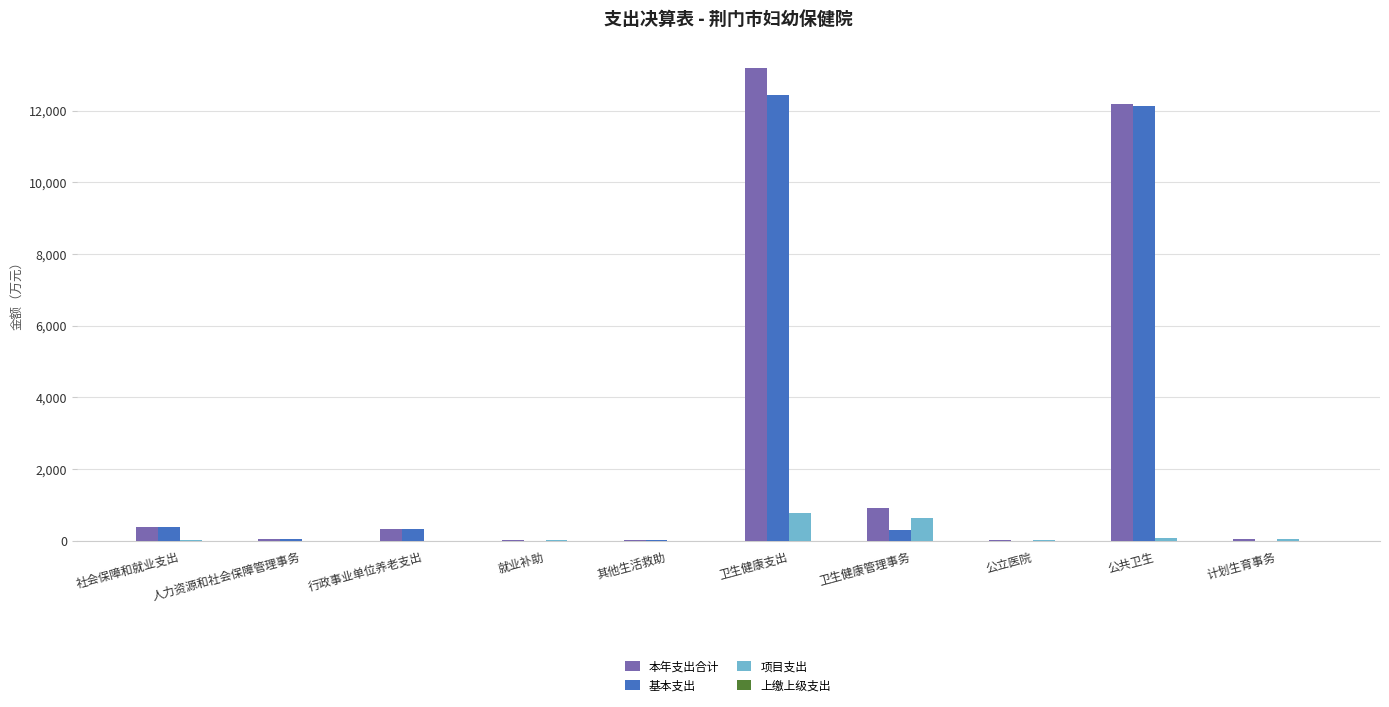

Is the value of 基本支出 at 公共卫生 greater than the value of 本年支出合计 at 其他生活救助?

Yes